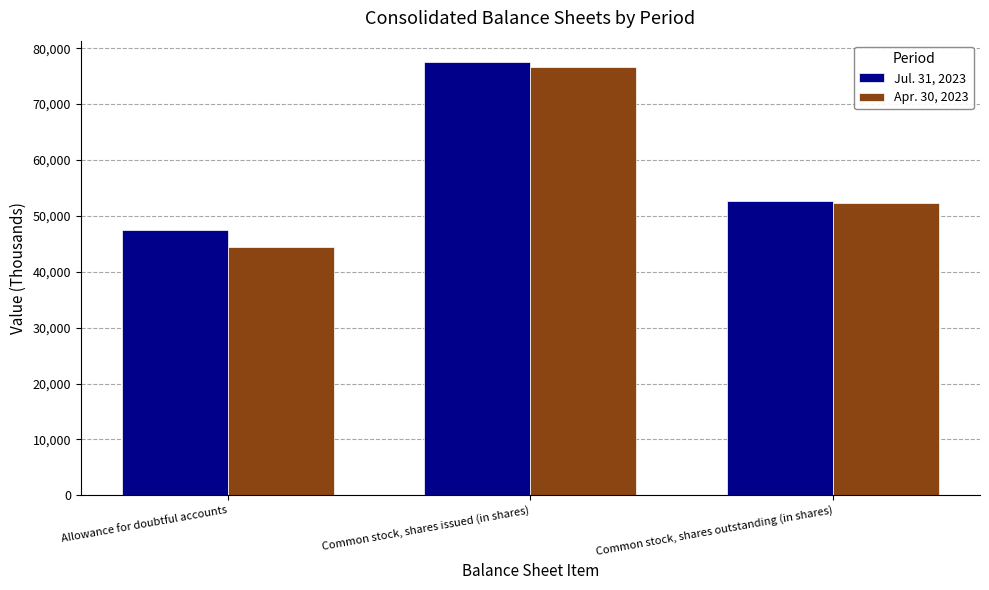

Reading left to right, extract all data points from this chart.

Jul. 31, 2023: 47418	77474	52705
Apr. 30, 2023: 44377	76693	52269